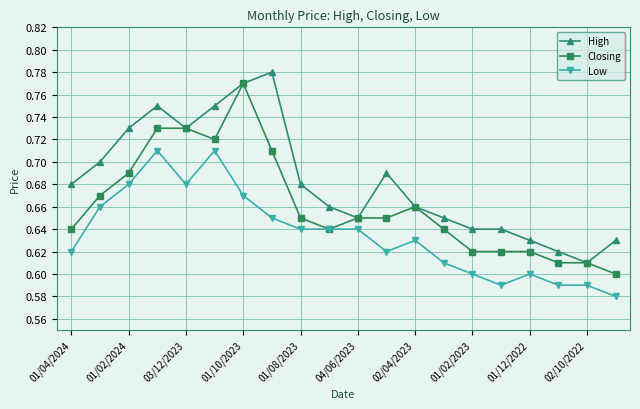

Rank the series by their maximum value, from highest to lowest.

High, Closing, Low